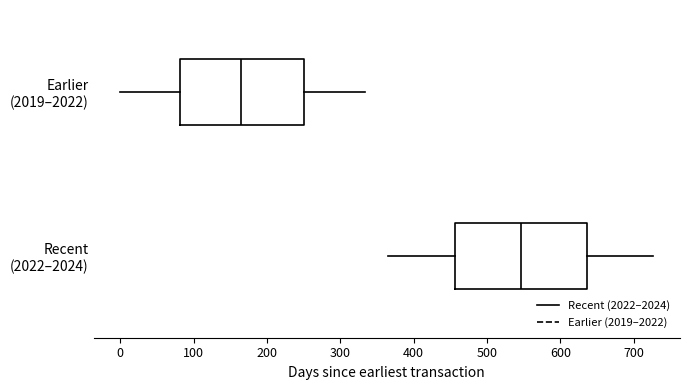

Where does the left whisker of the box for Recent (2022–2024) end on the x-axis? The values are not printed on the chart, so give them approximately, as read against the axis.

360